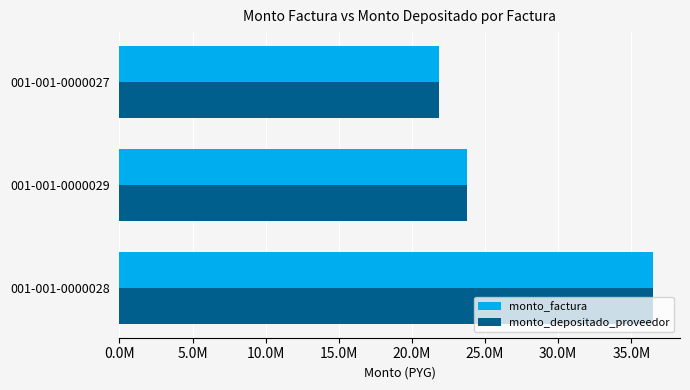

Which series has the largest total across all categories?

monto_factura